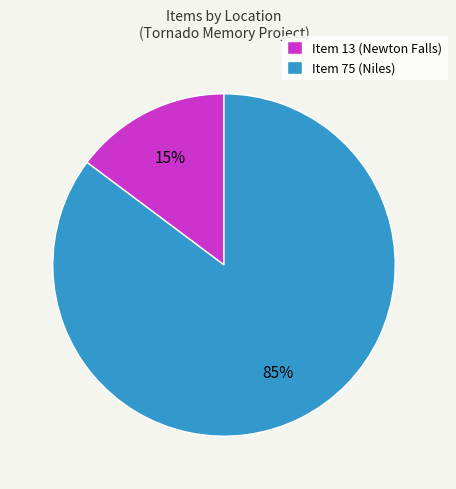

The Item 13 (Newton Falls) slice represents 1% of the pie. True or false?

False